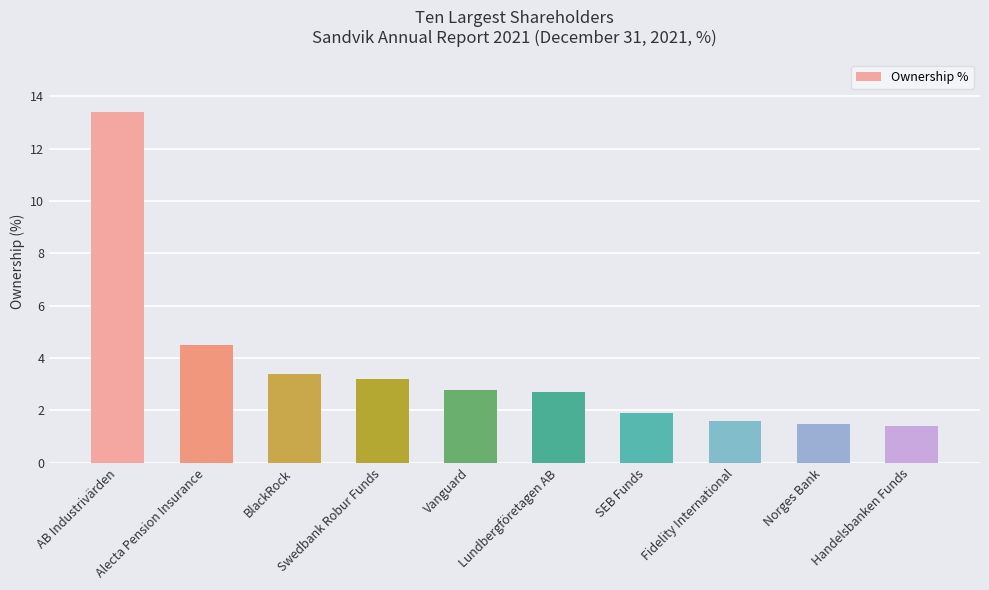

What is the label of the 2nd bar from the right?

Norges Bank